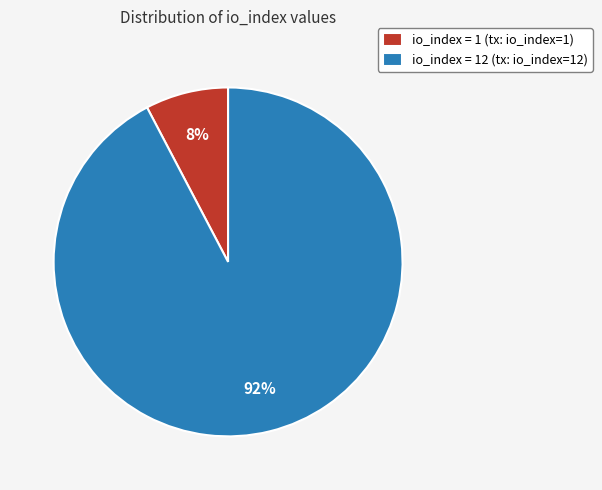

To the nearest percent, what percentage of the pie is io_index = 12 (tx: io_index=12)?

92%